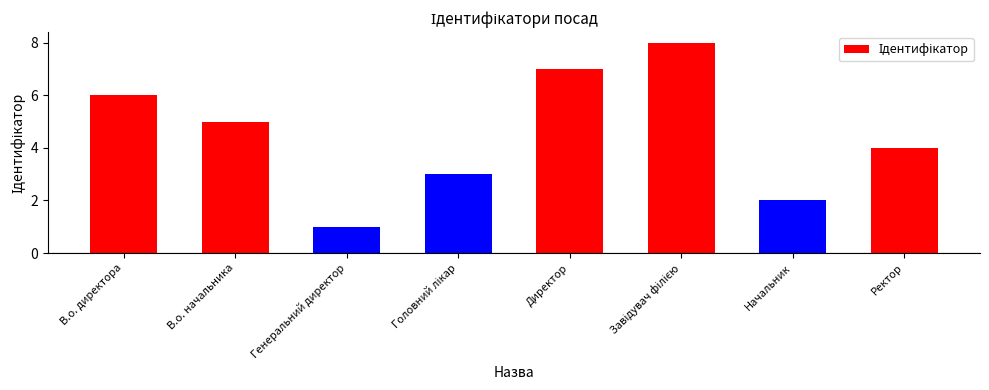

What is the label of the 3rd bar from the left?

Генеральний директор